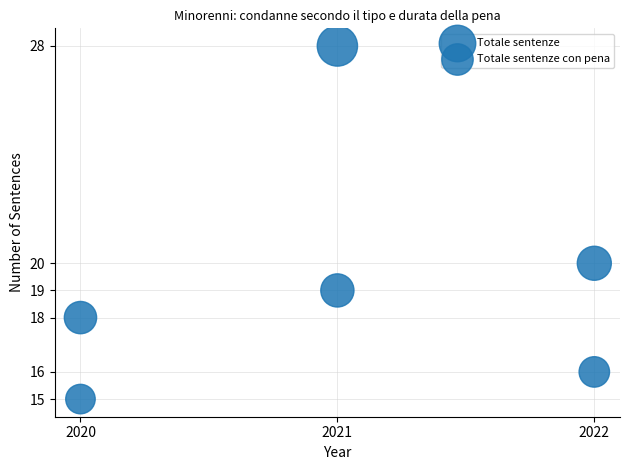

Count the number of points in this scatter plot.

6